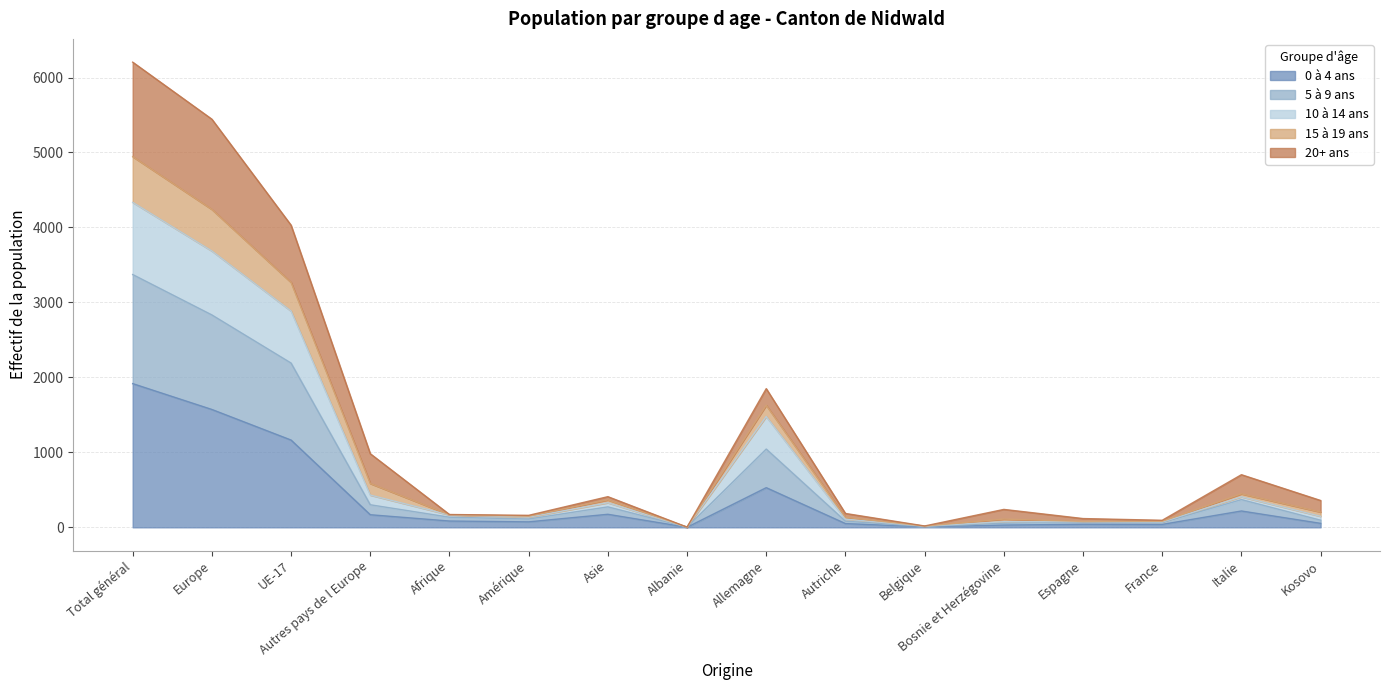

In 5 à 9 ans, how many points are lower than both neighbors (excluding endpoints)?

4